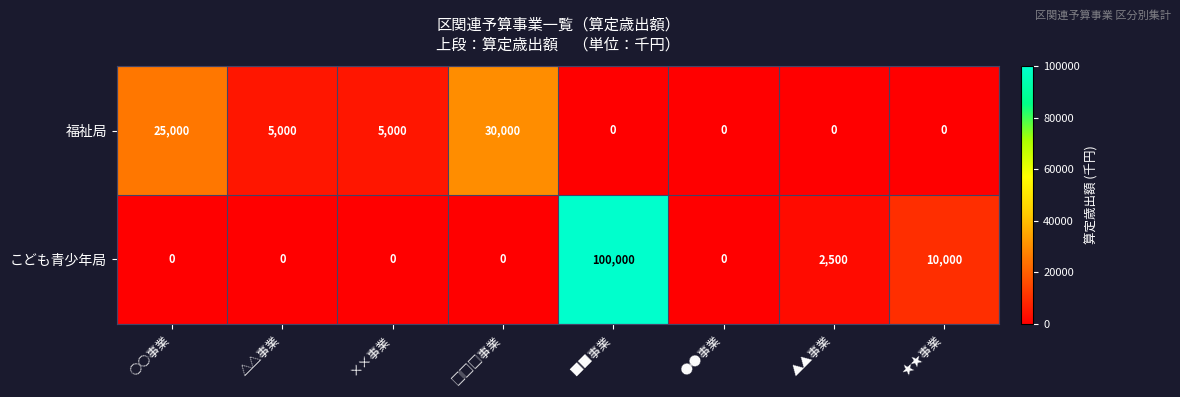

At how many categories does at least one series exceed 19747?

3